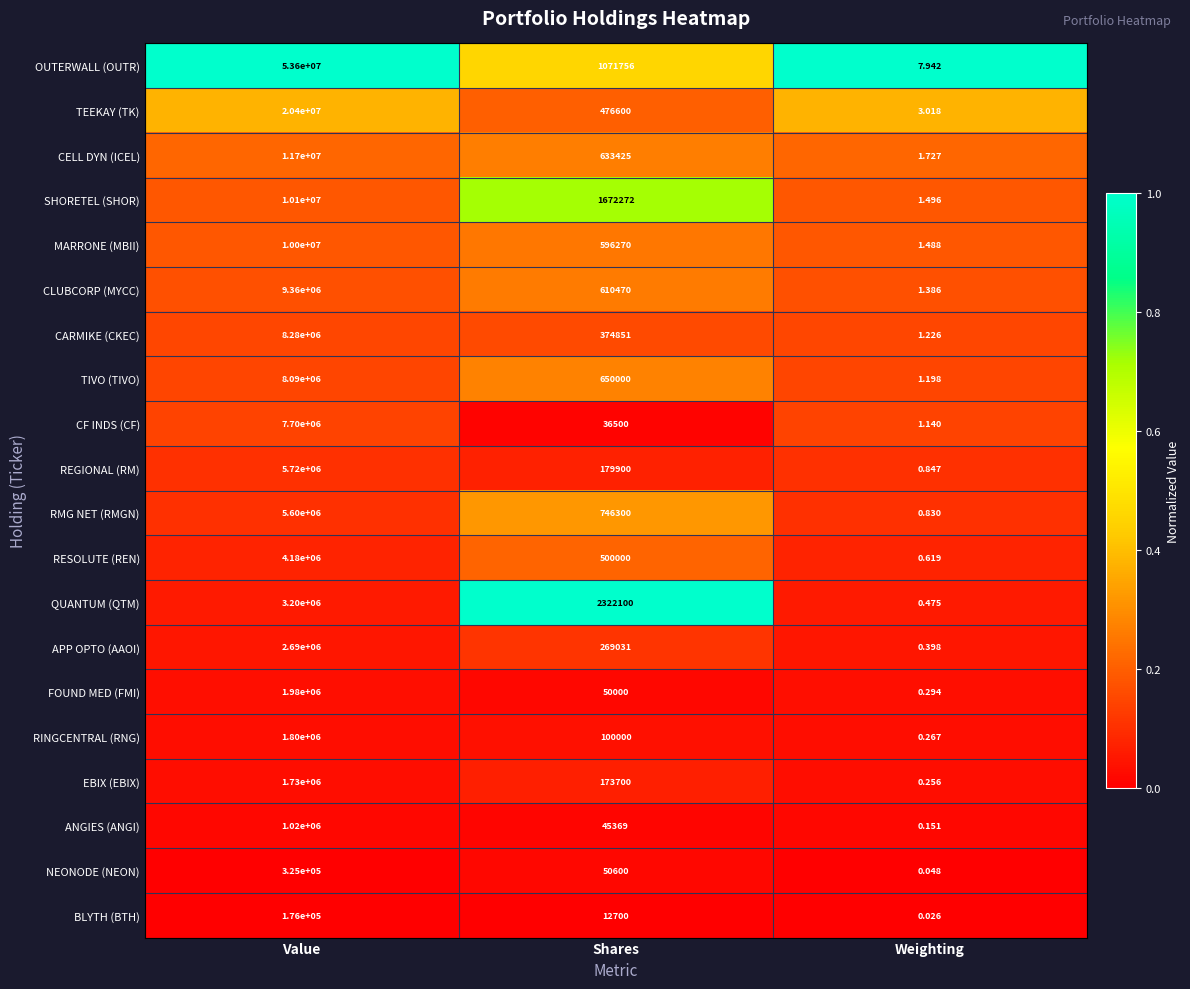

List the labels in order of CARMIKE (CKEC) value, smallest first.

Weighting, Shares, Value